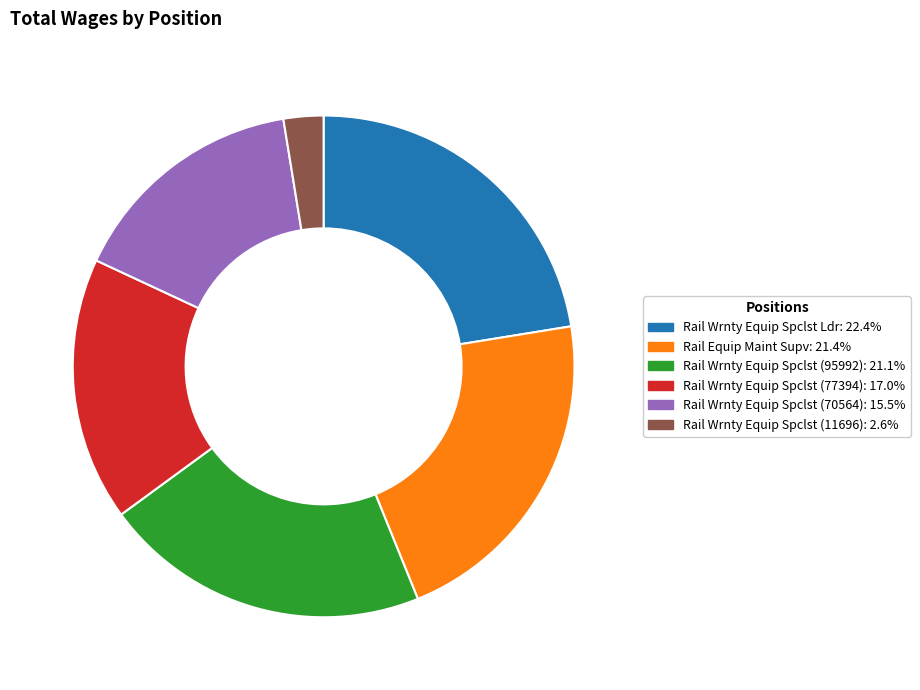

Do Rail Wrnty Equip Spclst (11696) and Rail Wrnty Equip Spclst (77394) together represent more than half of the pie?

No